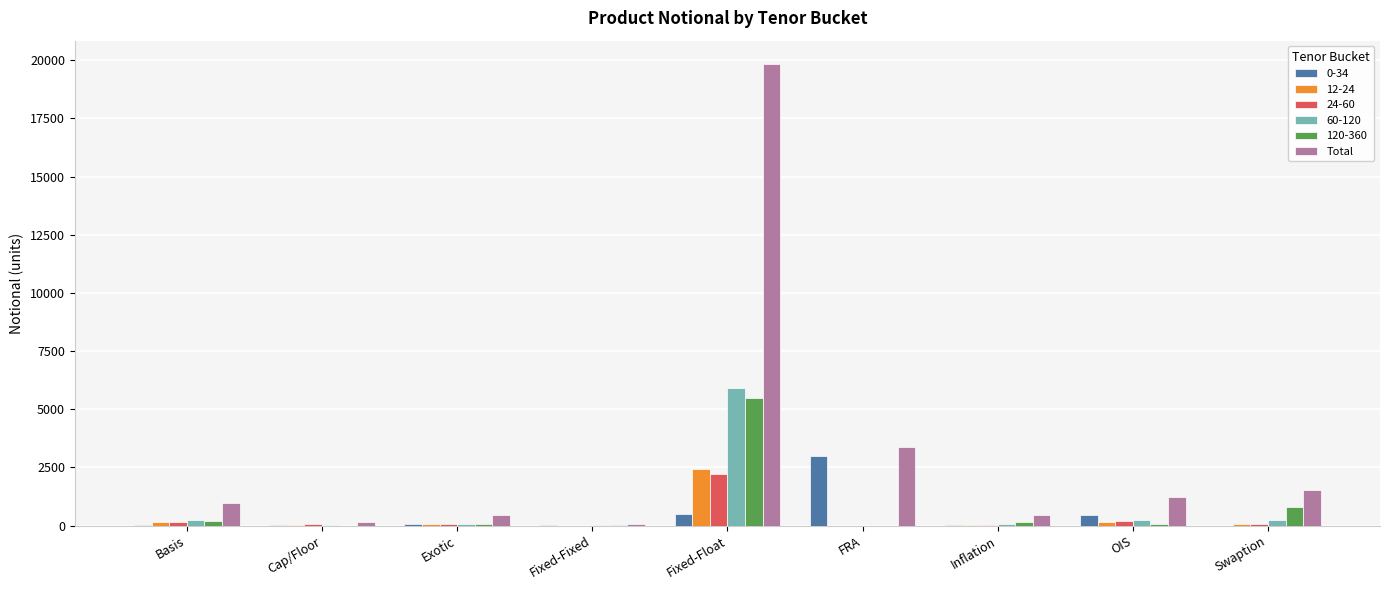

Are the bars grouped side by side (vs. stacked)?

Yes